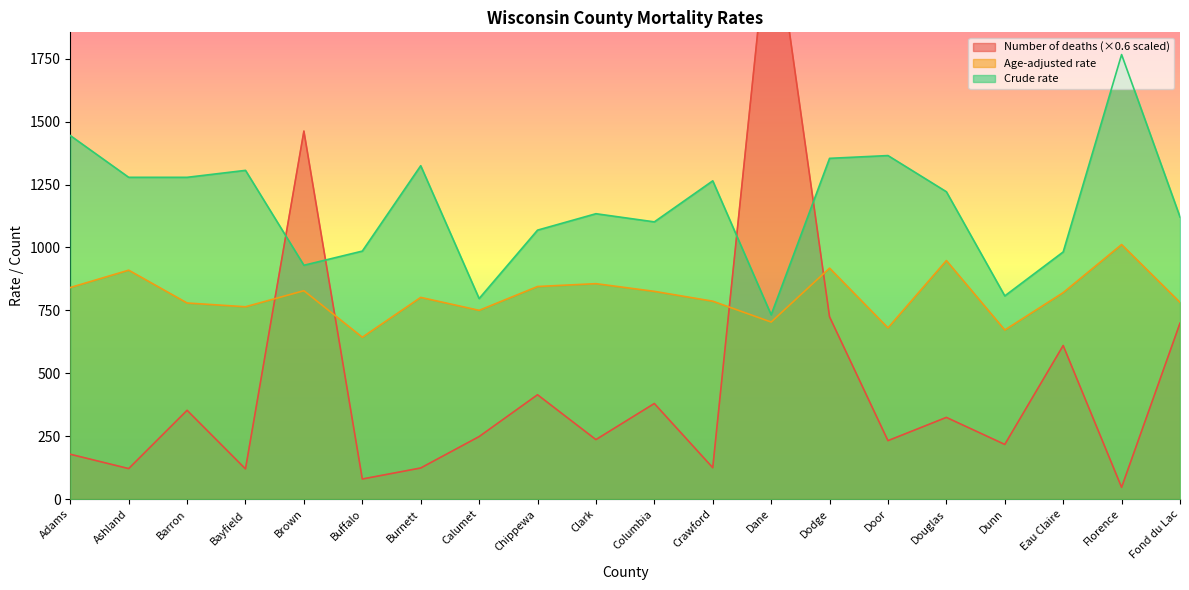

How many interior local peaks does the Number of deaths series have?

7